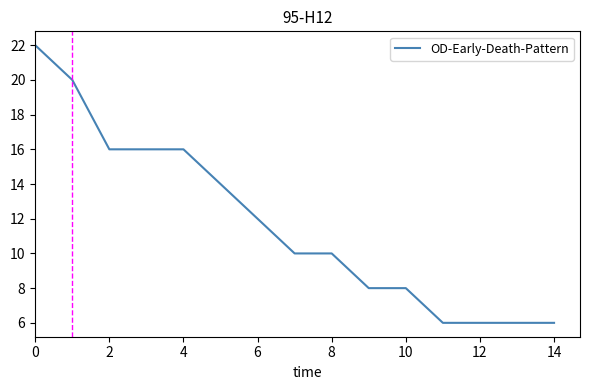

What is the difference between the second highest and minimum values?

14